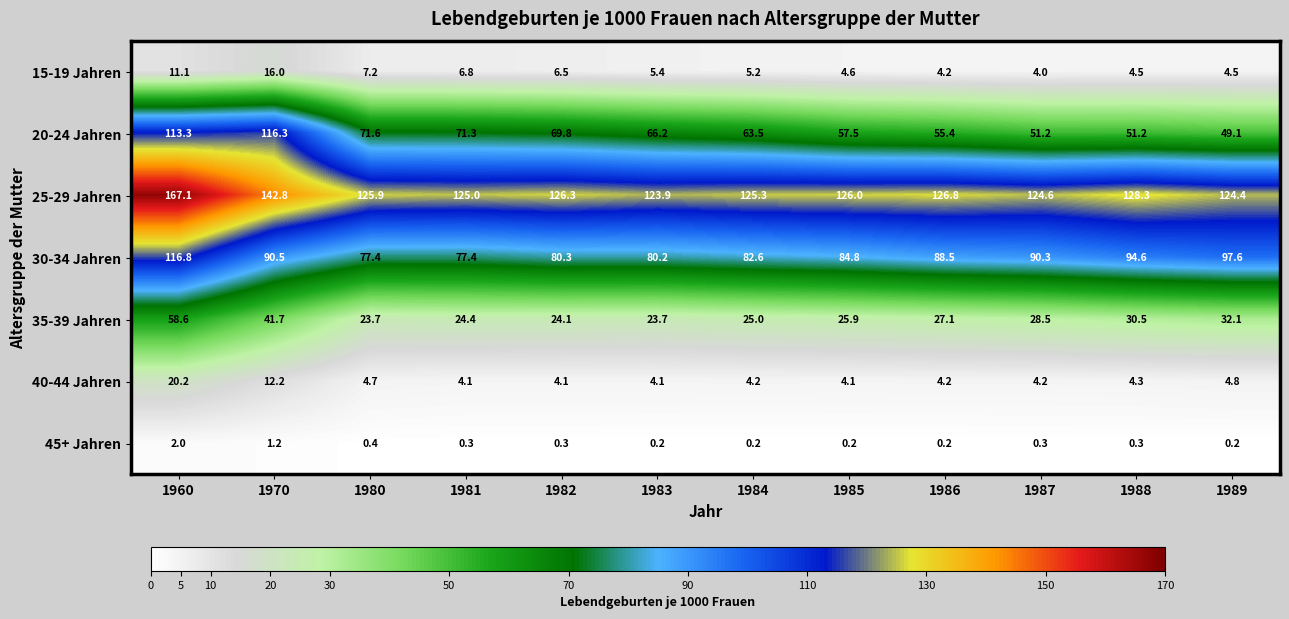

What is the average value of the 25-29 Jahren series?

130.5